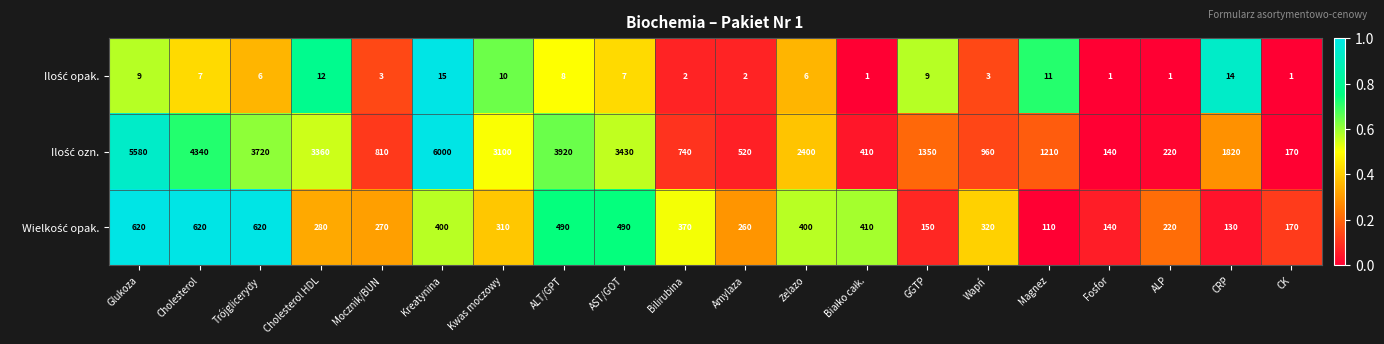

What is the spread (max minus min) of values at Cholesterol?

4333